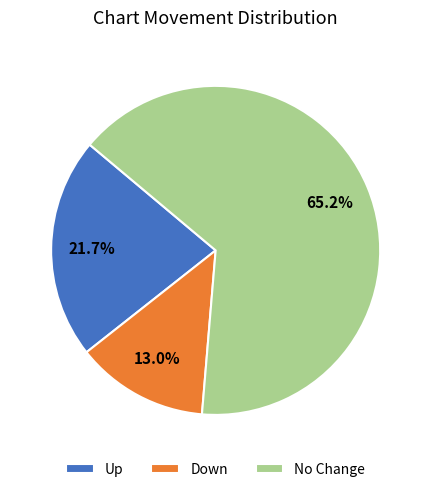

Approximately how many times larger is the value at No Change compared to Up?

3.0